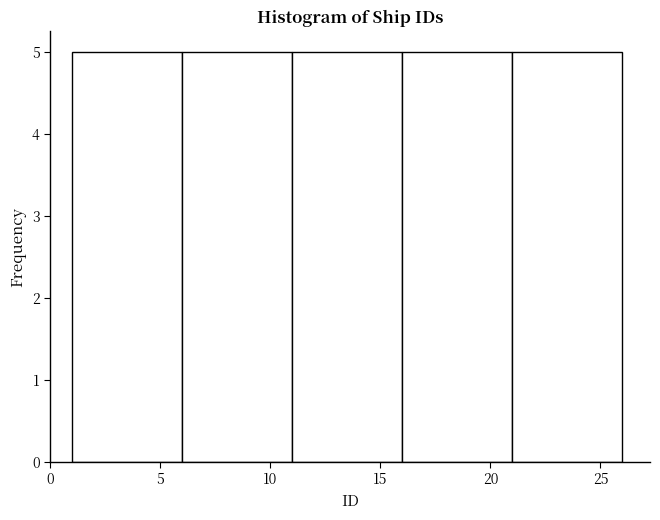

Reading left to right, list every bar in this chart as the range it spans on the x-axis followed by its height. The values are not printed on the chart, so give them approximately, as read against the axis.

1 to 6: 5
6 to 11: 5
11 to 16: 5
16 to 21: 5
21 to 26: 5